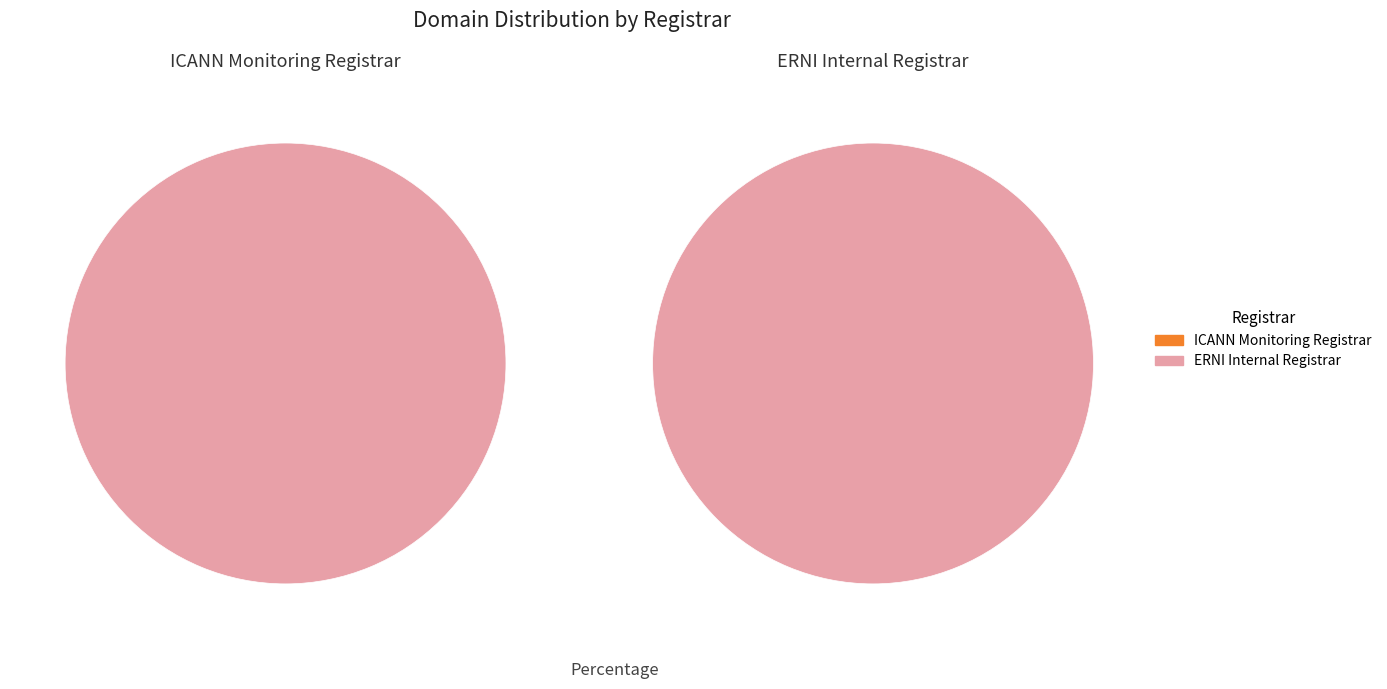

Is ERNI Internal Registrar the majority of the pie?

Yes